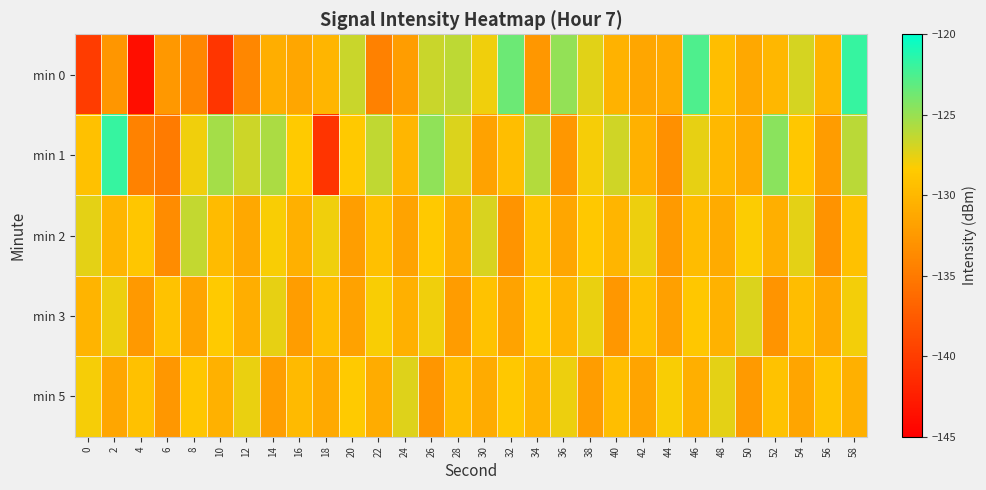

Which has a higher value, 16 or 18?

18